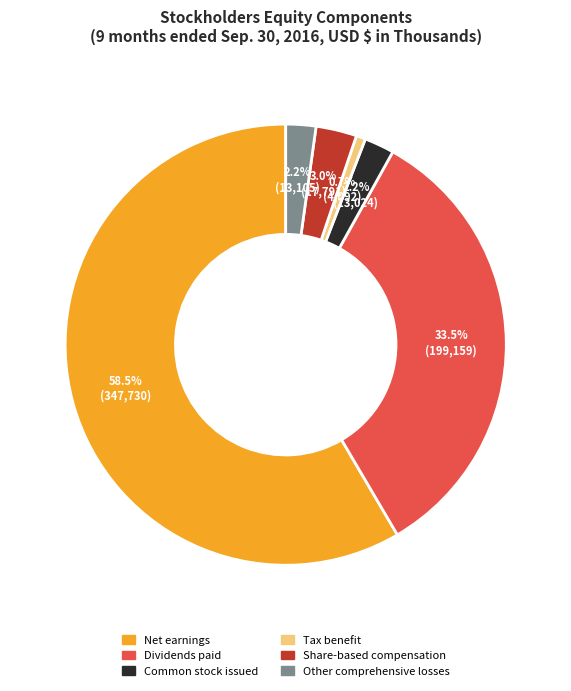

How many segments does this pie chart have?

6